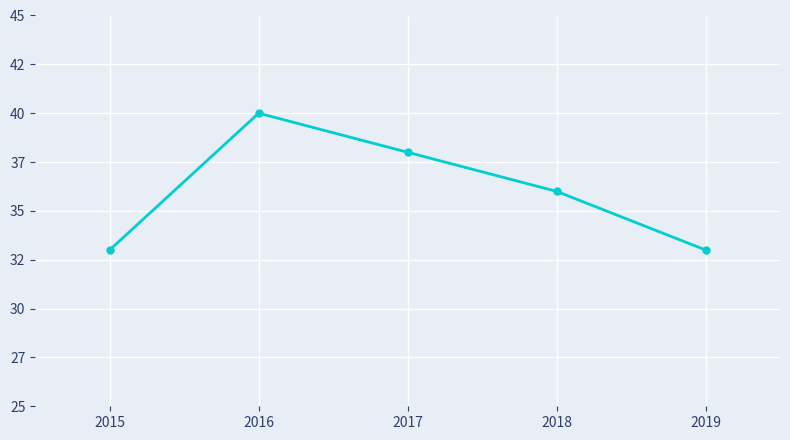

What is the greatest value displayed?

40